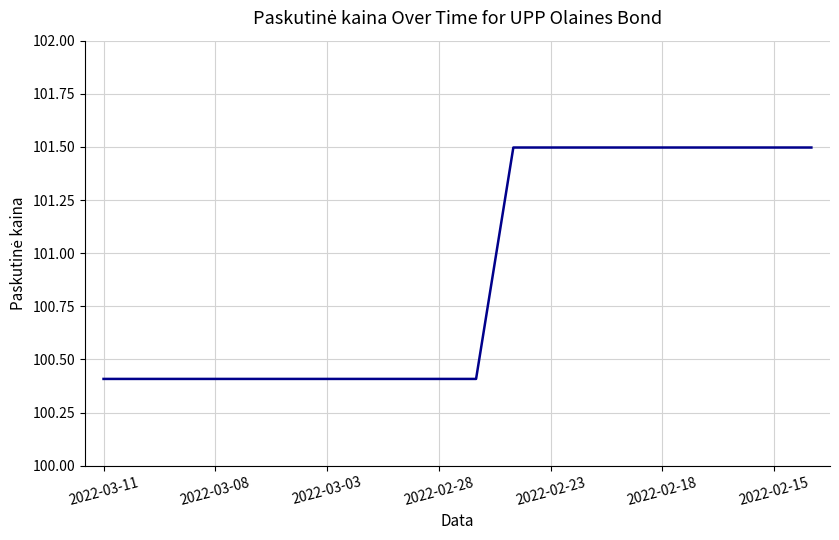

What is the difference between the maximum and minimum values?

1.1